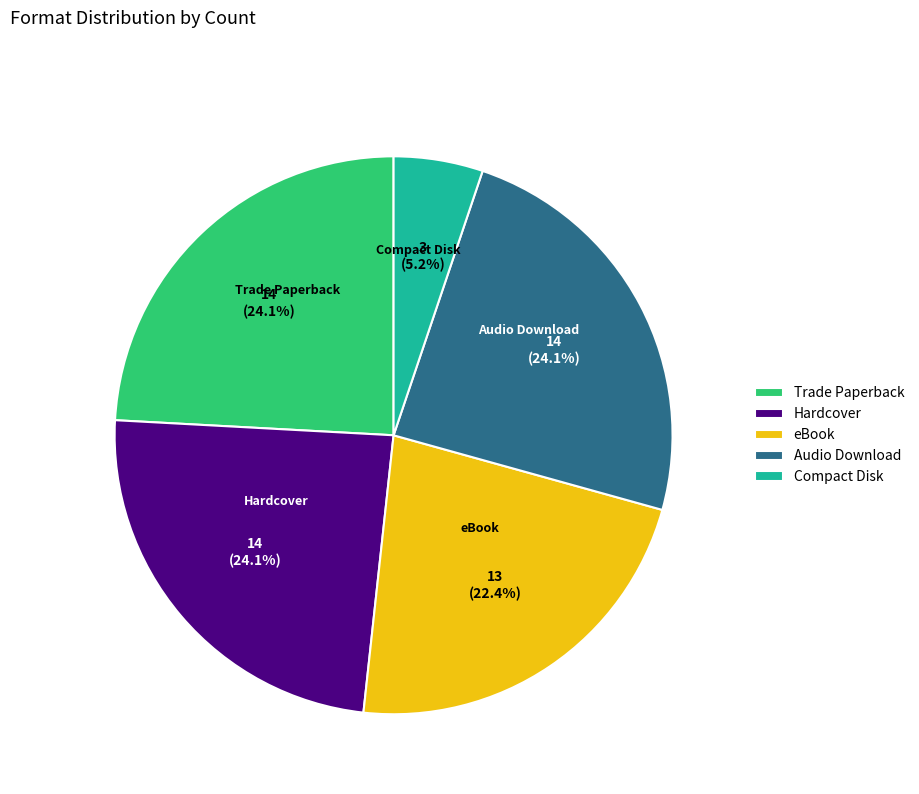

Count the number of slices in the pie.

5